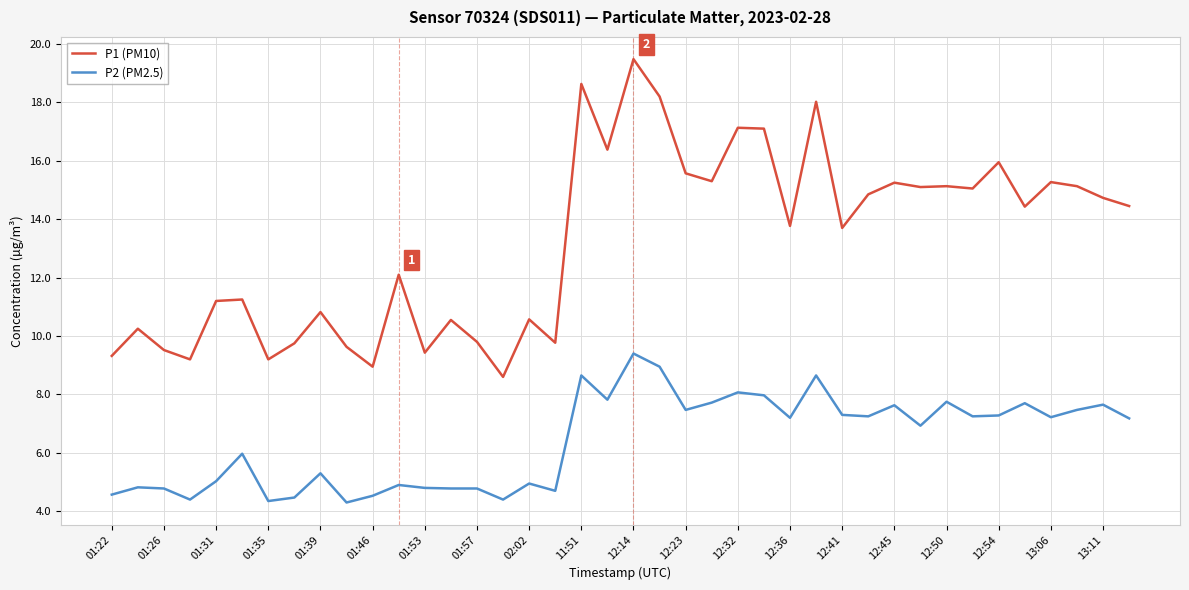

Which series has the largest total across all categories?

P1 (PM10)